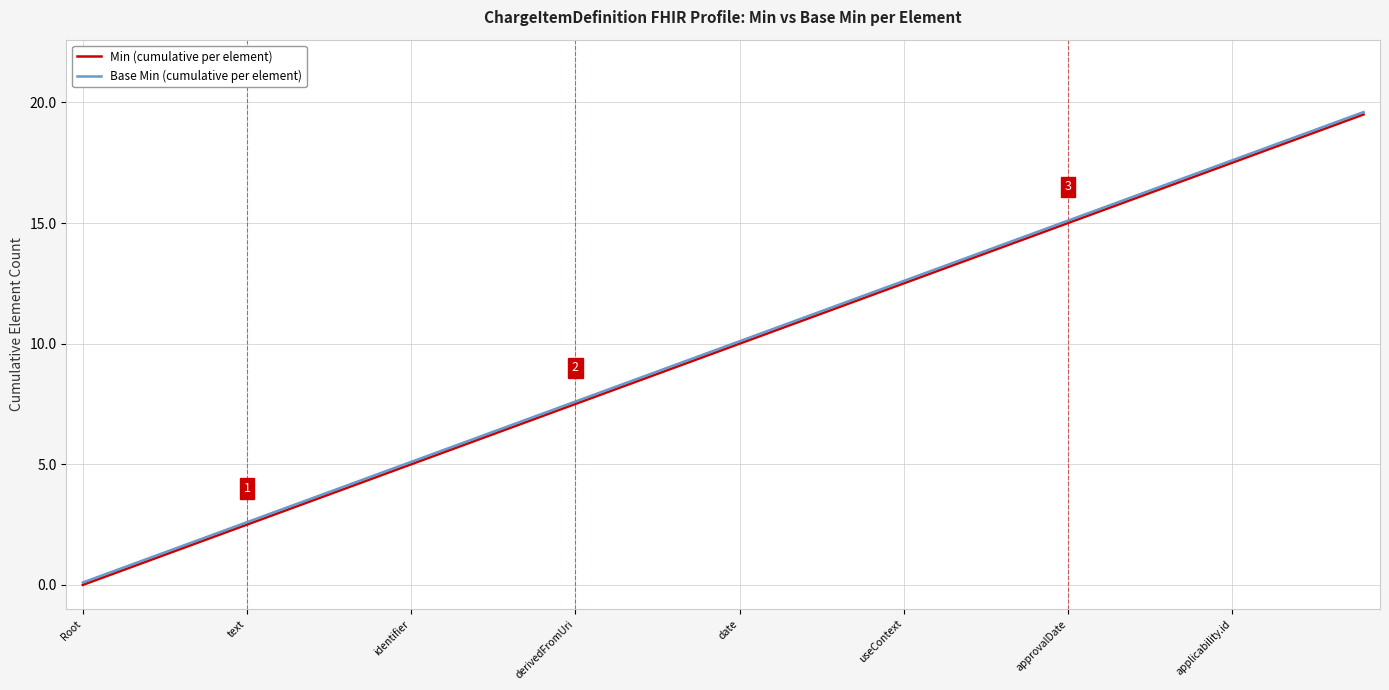

What is the highest value of the Min (cumulative per element) series?

19.5